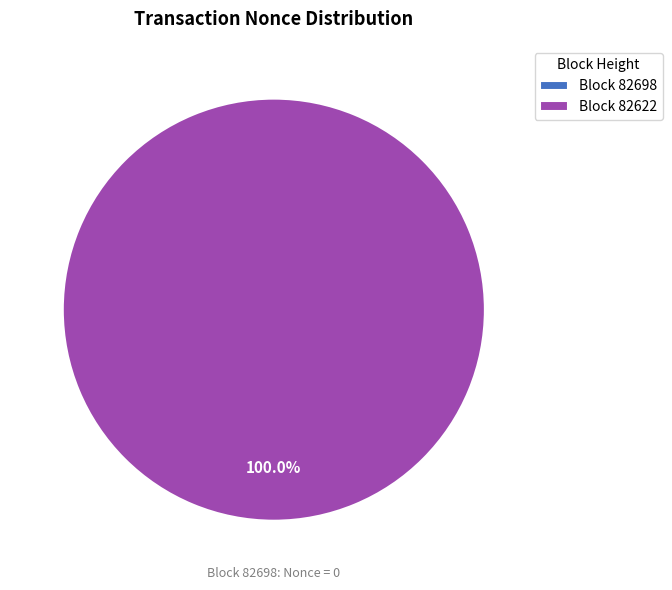

To the nearest percent, what percentage of the pie is 82622?

100%